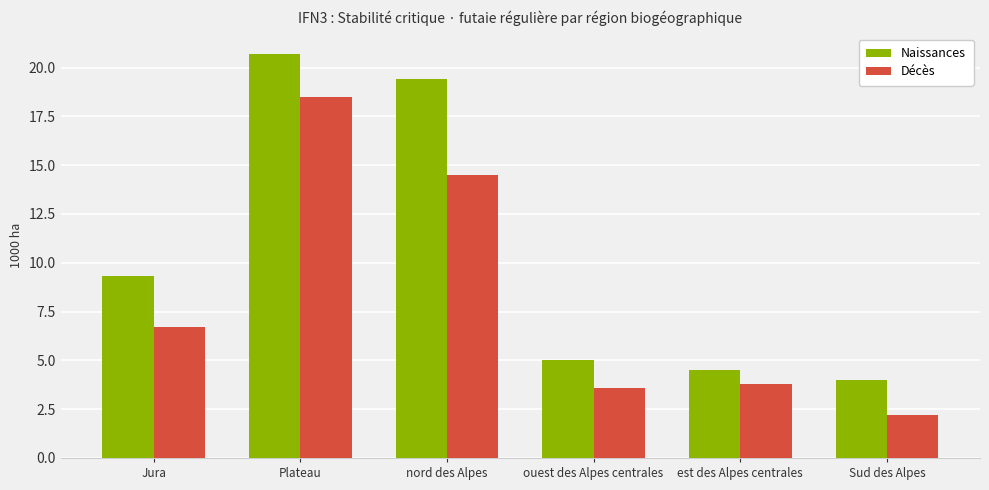

Reading left to right, list all the values displayed in this chart.

Naissances: 9.3	20.7	19.4	5.0	4.5	4.0
Décès: 6.7	18.5	14.5	3.6	3.8	2.2